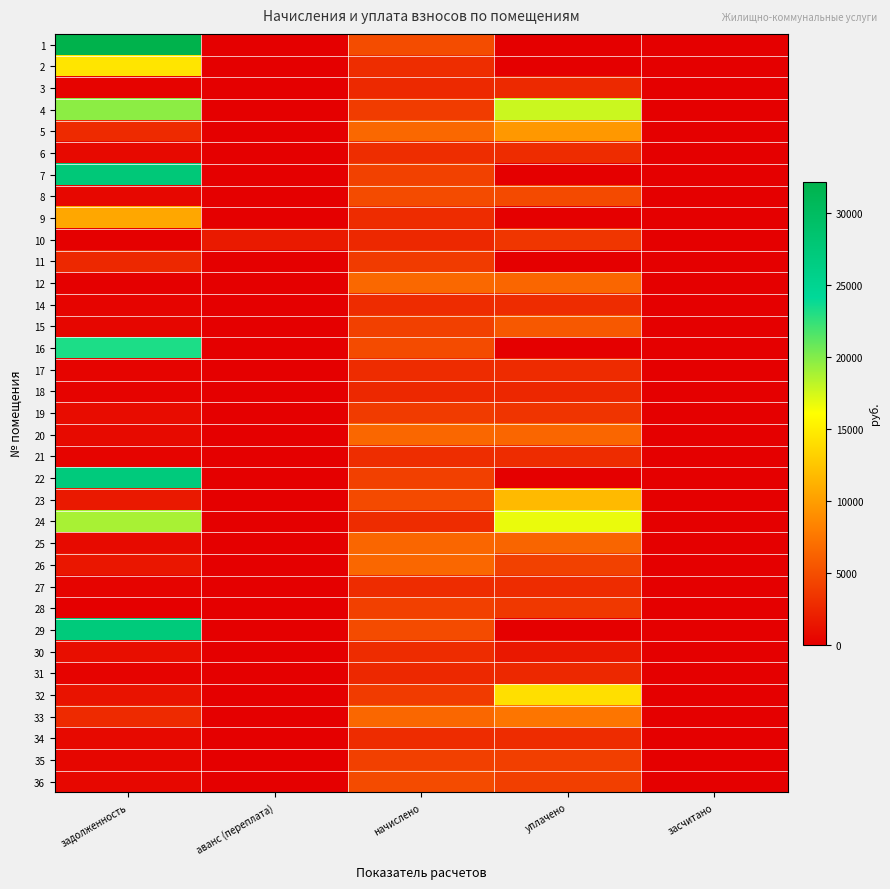

Reading right to left, transcribe all the data shown in this chart.

1: засчитано=0.0	уплачено=0.0	начислено=4873.1	аванс (переплата)=0.0	задолженность=32142.3
2: засчитано=0.0	уплачено=0.0	начислено=2901.3	аванс (переплата)=0.0	задолженность=14452.3
3: засчитано=0.0	уплачено=2640.4	начислено=2676.4	аванс (переплата)=0.0	задолженность=297.4
4: засчитано=0.0	уплачено=17705.2	начислено=3861.0	аванс (переплата)=0.0	задолженность=19709.7
5: засчитано=0.0	уплачено=9619.3	начислено=6619.9	аванс (переплата)=0.0	задолженность=2701.4
6: засчитано=0.0	уплачено=2884.4	начислено=2923.8	аванс (переплата)=0.0	задолженность=649.7
7: засчитано=0.0	уплачено=0.0	начислено=4160.9	аванс (переплата)=0.0	задолженность=27444.7
8: засчитано=0.0	уплачено=4733.4	начислено=4798.1	аванс (переплата)=0.0	задолженность=533.1
9: засчитано=0.0	уплачено=0.0	начислено=2856.3	аванс (переплата)=0.0	задолженность=10571.3
10: засчитано=0.0	уплачено=3498.6	начислено=2623.9	аванс (переплата)=1749.3	задолженность=0.0
11: засчитано=0.0	уплачено=0.0	начислено=3816.0	аванс (переплата)=0.0	задолженность=2576.9
12: засчитано=0.0	уплачено=6515.9	начислено=6604.8	аванс (переплата)=0.0	задолженность=0.0
14: засчитано=0.0	уплачено=2832.8	начислено=2871.4	аванс (переплата)=0.0	задолженность=319.0
15: засчитано=0.0	уплачено=5628.8	начислено=4115.9	аванс (переплата)=0.0	задолженность=457.3
16: засчитано=0.0	уплачено=0.0	начислено=4798.1	аванс (переплата)=0.0	задолженность=23210.6
17: засчитано=0.0	уплачено=2817.8	начислено=2856.3	аванс (переплата)=0.0	задолженность=317.4
18: засчитано=0.0	уплачено=2552.1	начислено=2586.5	аванс (переплата)=0.0	задолженность=287.4
19: засчитано=0.0	уплачено=3358.6	начислено=3778.5	аванс (переплата)=0.0	задолженность=839.7
20: засчитано=0.0	уплачено=6486.3	начислено=6574.9	аванс (переплата)=0.0	задолженность=730.5
21: засчитано=0.0	уплачено=2854.9	начислено=2893.9	аванс (переплата)=0.0	задолженность=321.5
22: засчитано=0.0	уплачено=0.0	начислено=4108.3	аванс (переплата)=0.0	задолженность=27098.7
23: засчитано=0.0	уплачено=11762.2	начислено=4768.1	аванс (переплата)=0.0	задолженность=1639.5
24: засчитано=0.0	уплачено=16712.3	начислено=2856.3	аванс (переплата)=0.0	задолженность=18784.8
25: засчитано=0.0	уплачено=6434.5	начислено=6522.4	аванс (переплата)=0.0	задолженность=724.7
26: засчитано=0.0	уплачено=4196.5	начислено=6559.9	аванс (переплата)=0.0	задолженность=1459.4
27: засчитано=0.0	уплачено=2825.3	начислено=2863.9	аванс (переплата)=0.0	задолженность=318.2
28: засчитано=0.0	уплачено=3583.5	начислено=4093.4	аванс (переплата)=0.0	задолженность=0.0
29: засчитано=0.0	уплачено=0.0	начислено=4790.6	аванс (переплата)=0.0	задолженность=27135.7
30: засчитано=0.0	уплачено=1594.9	начислено=2871.4	аванс (переплата)=0.0	задолженность=958.7
31: засчитано=0.0	уплачено=2581.2	начислено=2616.5	аванс (переплата)=0.0	задолженность=290.7
32: засчитано=0.0	уплачено=14074.3	начислено=3808.4	аванс (переплата)=0.0	задолженность=1276.5
33: засчитано=0.0	уплачено=7437.8	начислено=6552.4	аванс (переплата)=0.0	задолженность=2728.5
34: засчитано=0.0	уплачено=2826.6	начислено=2863.9	аванс (переплата)=0.0	задолженность=636.9
35: засчитано=0.0	уплачено=4053.0	начислено=4108.3	аванс (переплата)=0.0	задолженность=456.5
36: засчитано=0.0	уплачено=4071.0	начислено=4798.1	аванс (переплата)=0.0	задолженность=533.1